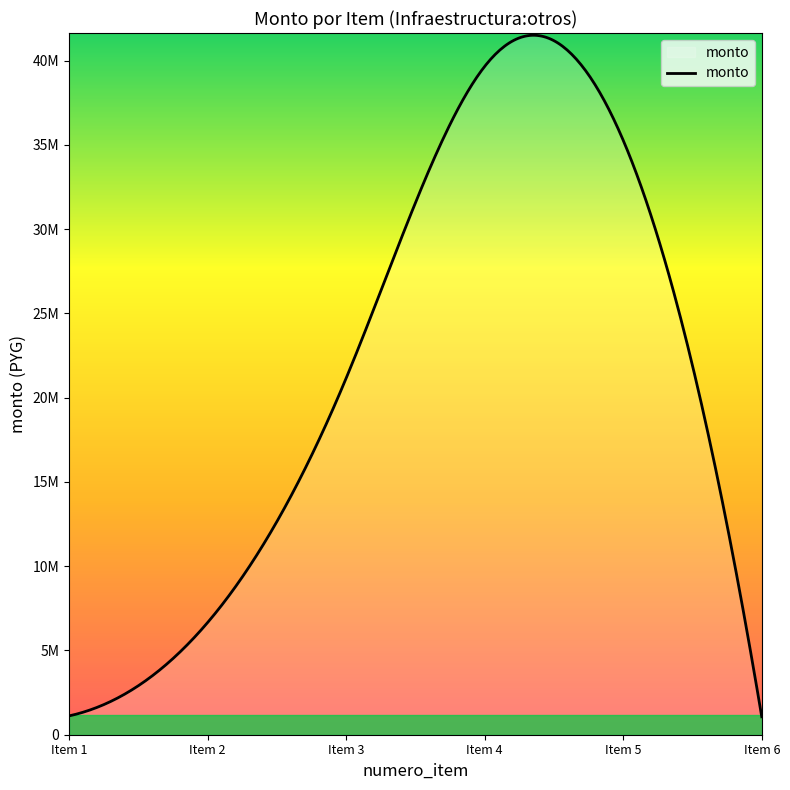

Reading left to right, what are all the values shown in this chart?

1116333	6652509	21145958	39648000	35266705	1065000